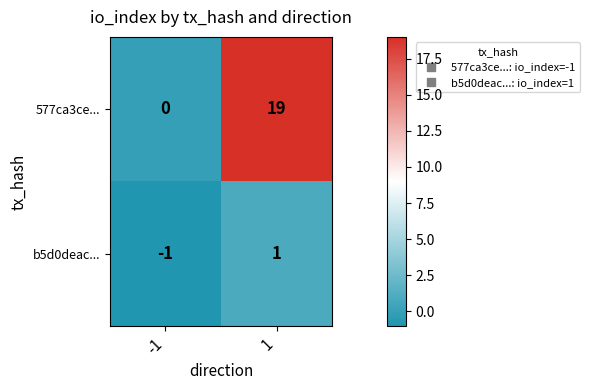

List the series in order of their overall mean, highest first.

577ca3ce..., b5d0deac...